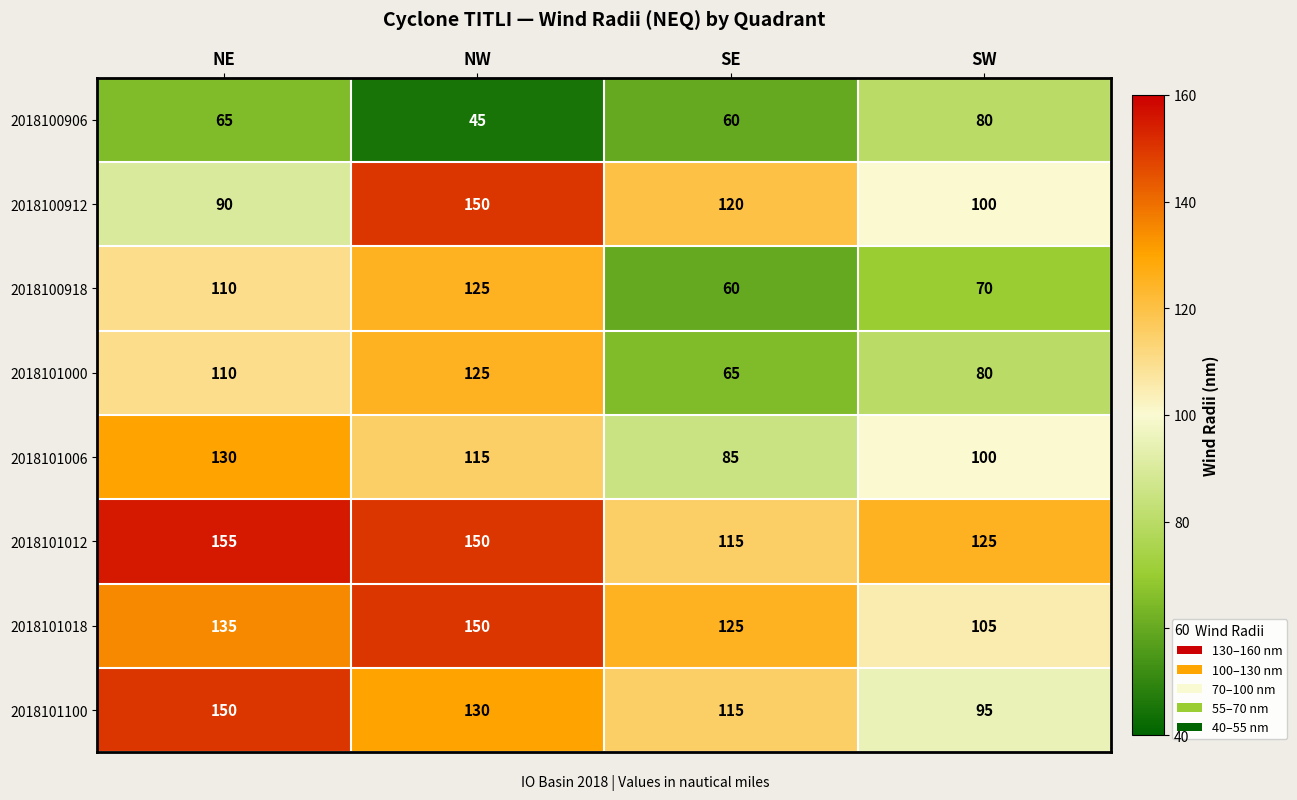

The 2018100906 series shows 80 at SW. True or false?

True